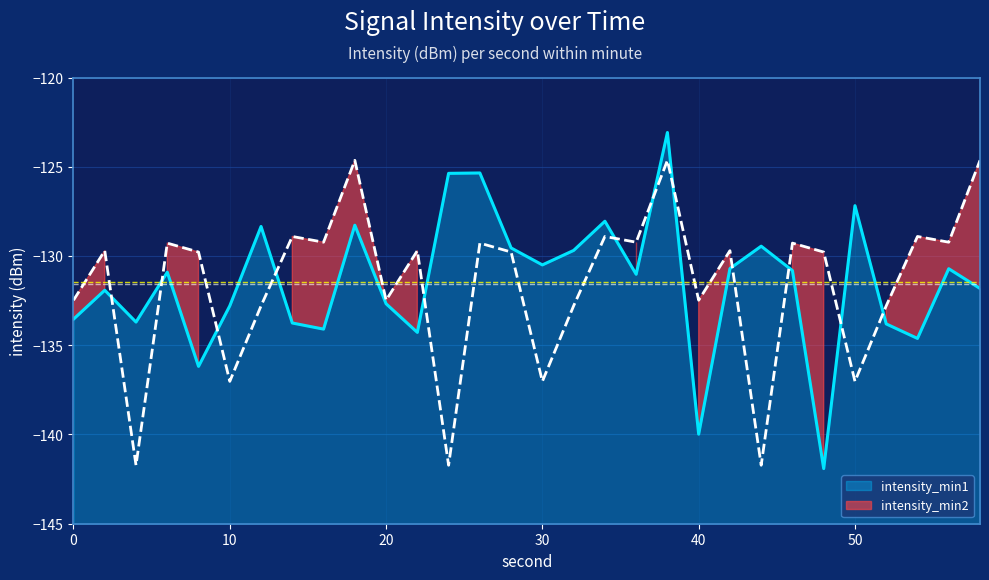

True or false: intensity_min1 and intensity_min2 cross at least once.

True